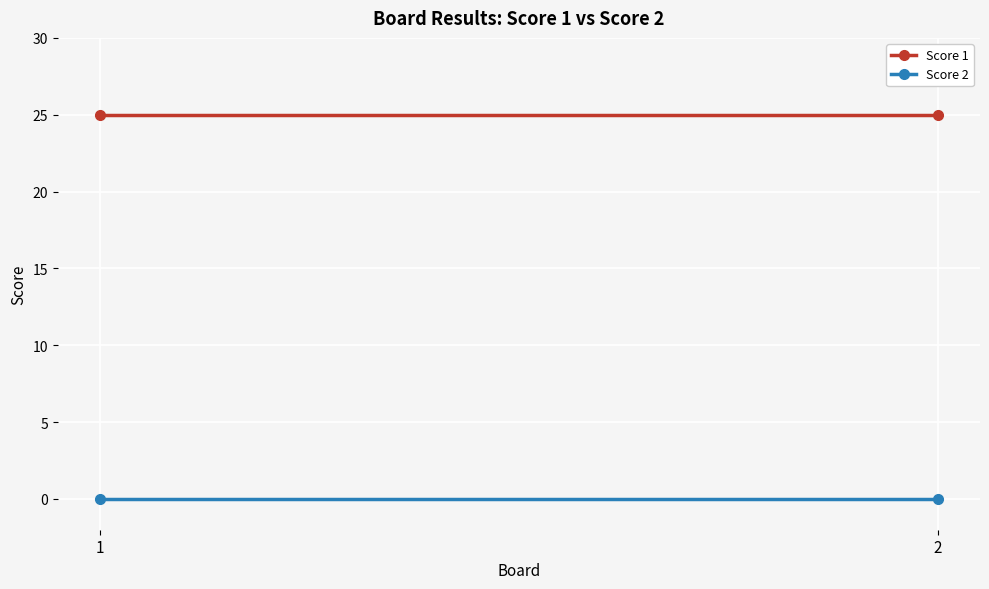

True or false: Score 1 has a value of 25 at 2.

True